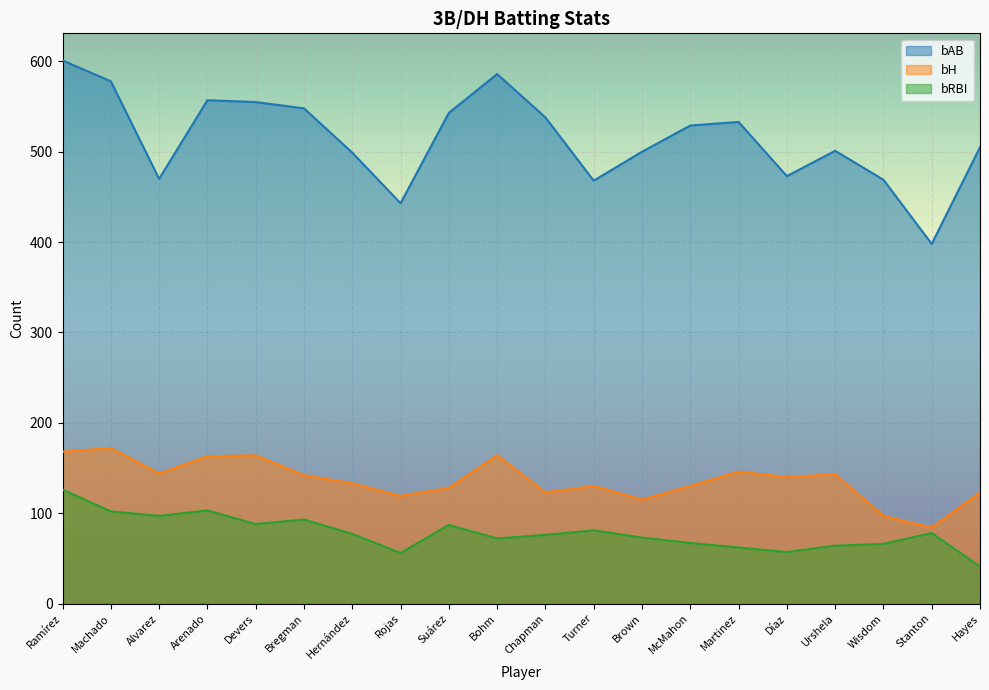

Is it true that bAB equals 505 at Hayes?

True